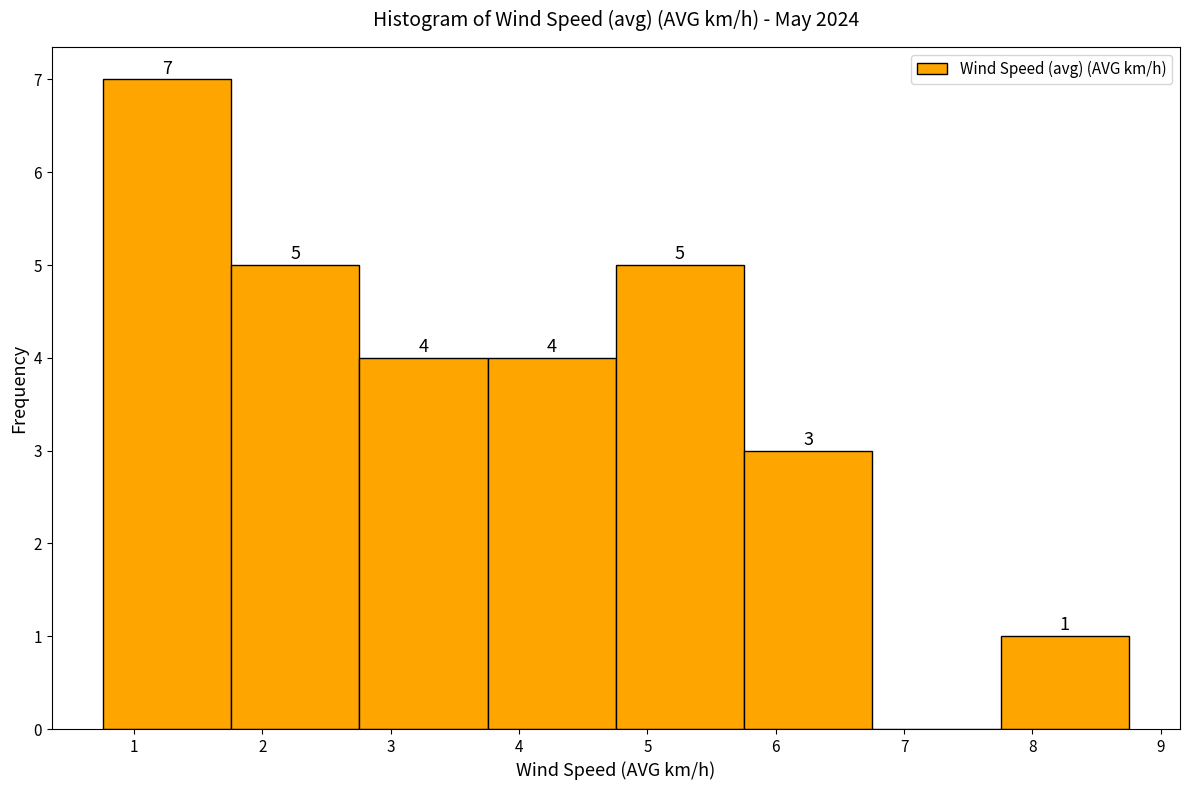

Over which range of the x-axis is the bar tallest?

0.8 to 1.8